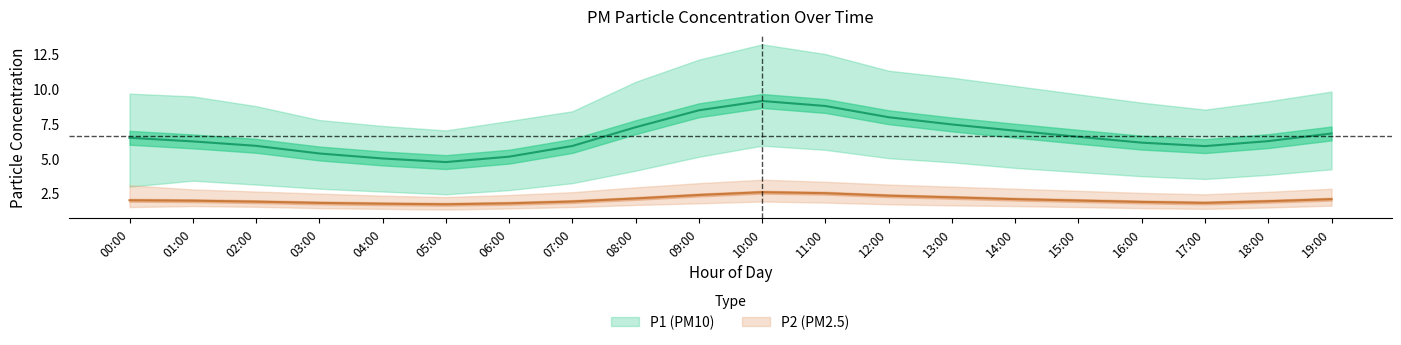

Which category has the lowest value across all series?

05:00